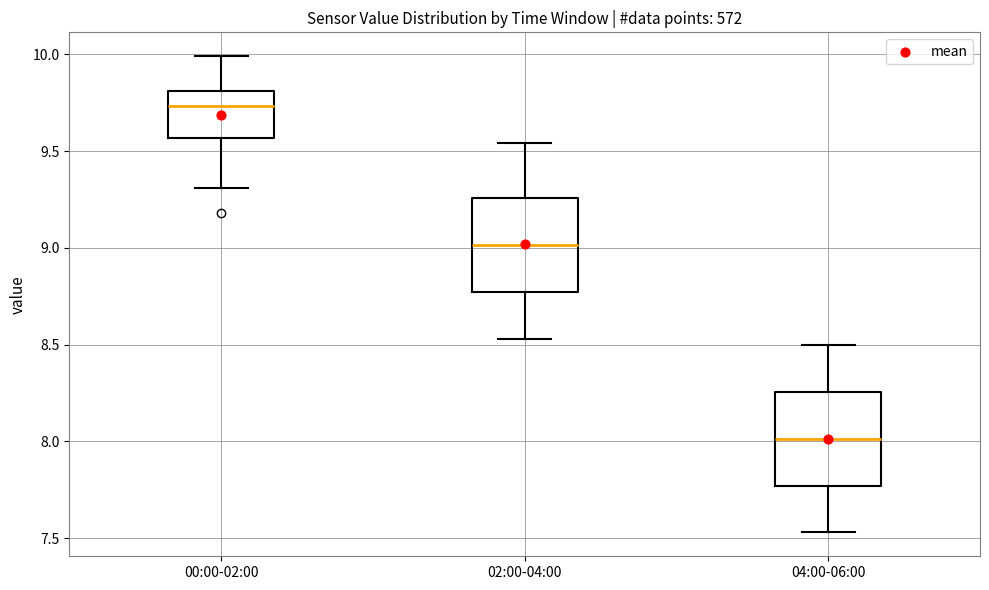

Which box has the lowest median line?

04:00-06:00